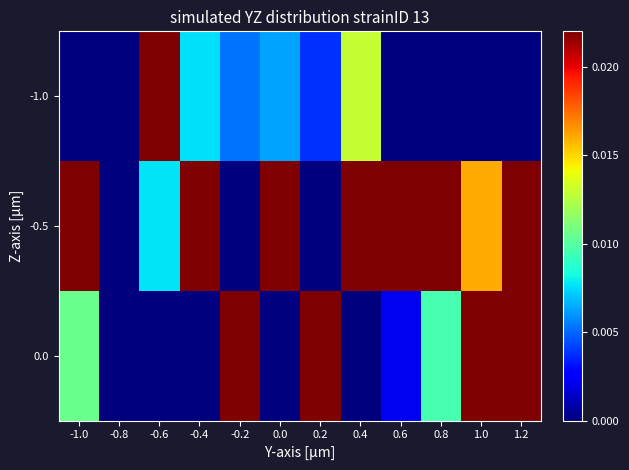

Rank the series by their maximum value, from lowest to highest.

-1.0, -0.5, 0.0